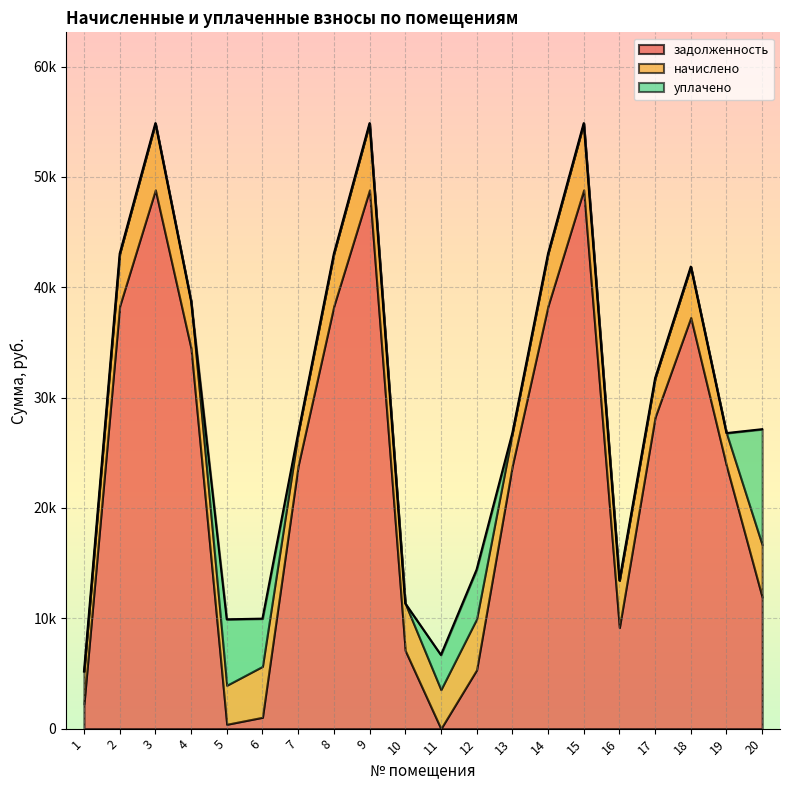

Reading left to right, what are all the values shown in this chart?

задолженность: 1=2234.5	2=38306.3	3=48827.5	4=34469.9	5=392.8	6=1025.6	7=23832.5	8=38306.3	9=48827.5	10=7086.4	11=0.6	12=5325.7	13=23832.5	14=38306.3	15=48827.5	16=9157.0	17=28228.9	18=37260.1	19=23832.5	20=11917.8
начислено: 1=2952.0	2=4744.8	3=6048.0	4=4269.6	5=3535.2	6=4615.2	7=2952.0	8=4744.8	9=6048.0	10=4269.6	11=3535.2	12=4615.2	13=2952.0	14=4744.8	15=6048.0	16=4269.6	17=3535.2	18=4615.2	19=2952.0	20=4744.8
уплачено: 1=0.0	2=0.0	3=0.0	4=0.0	5=5979.3	6=4326.6	7=0.0	8=0.0	9=0.0	10=0.0	11=3142.5	12=4477.0	13=0.0	14=0.0	15=0.0	16=0.0	17=0.0	18=0.0	19=0.0	20=10476.2